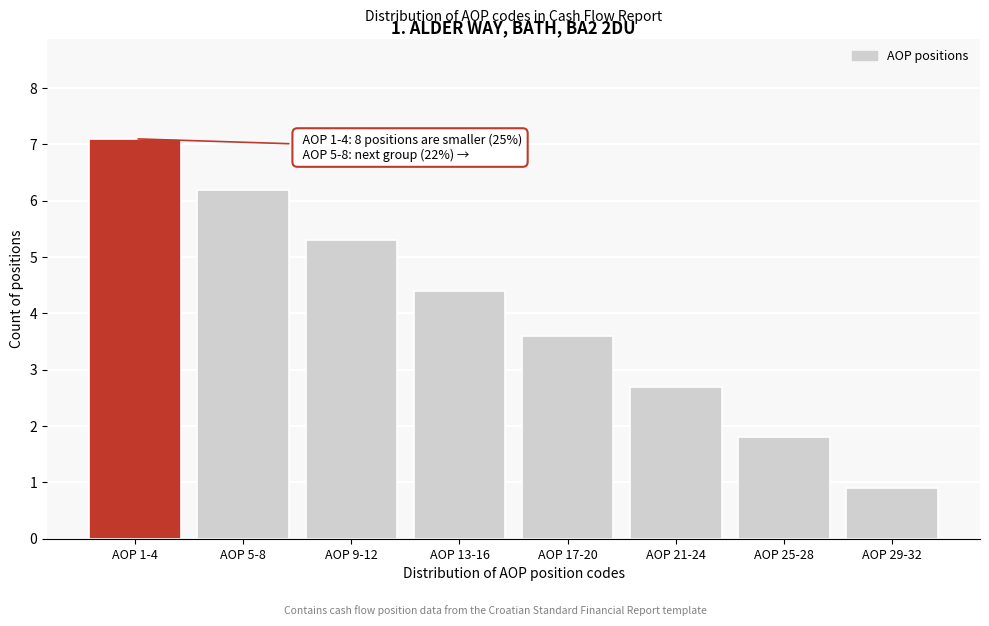

Reading left to right, what are all the values shown in this chart?

7.1	6.2	5.3	4.4	3.6	2.7	1.8	0.9